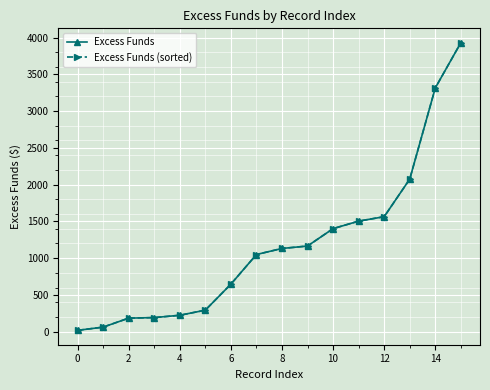

Does the chart have visible grid lines?

Yes